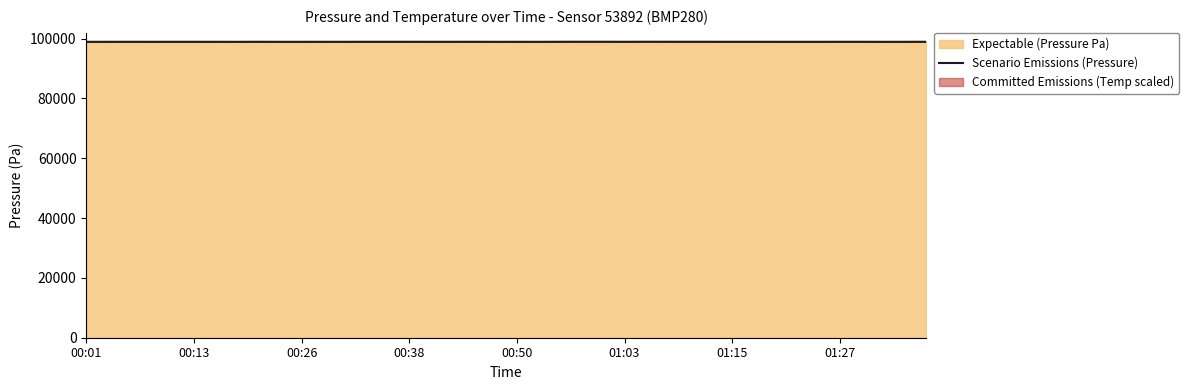

What is the value of the 27th point from the left?

98959.4